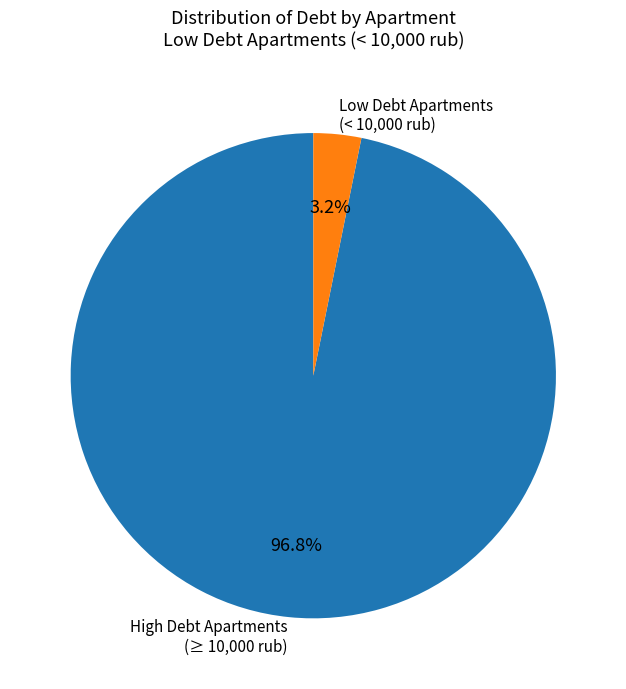

How many slices are in this pie chart?

2